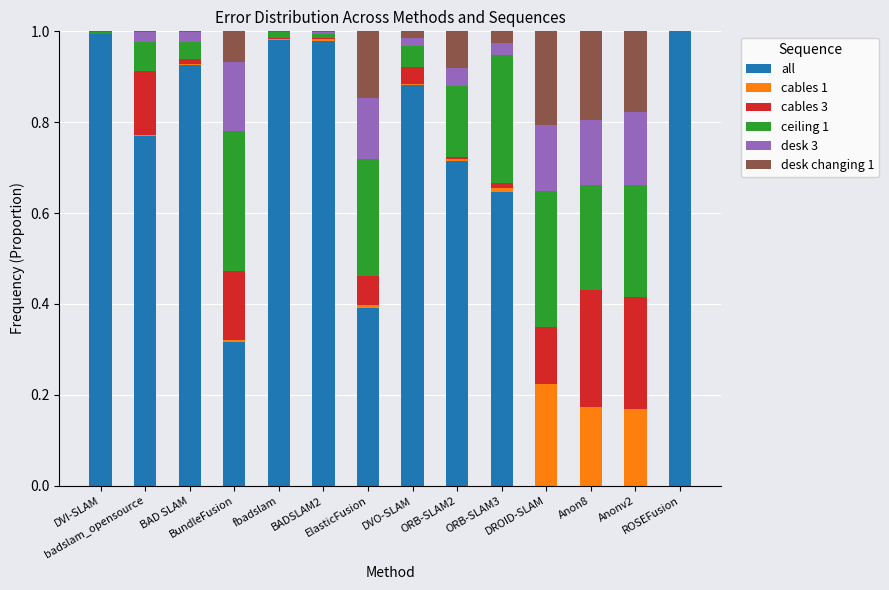

Which series has the largest total across all categories?

all